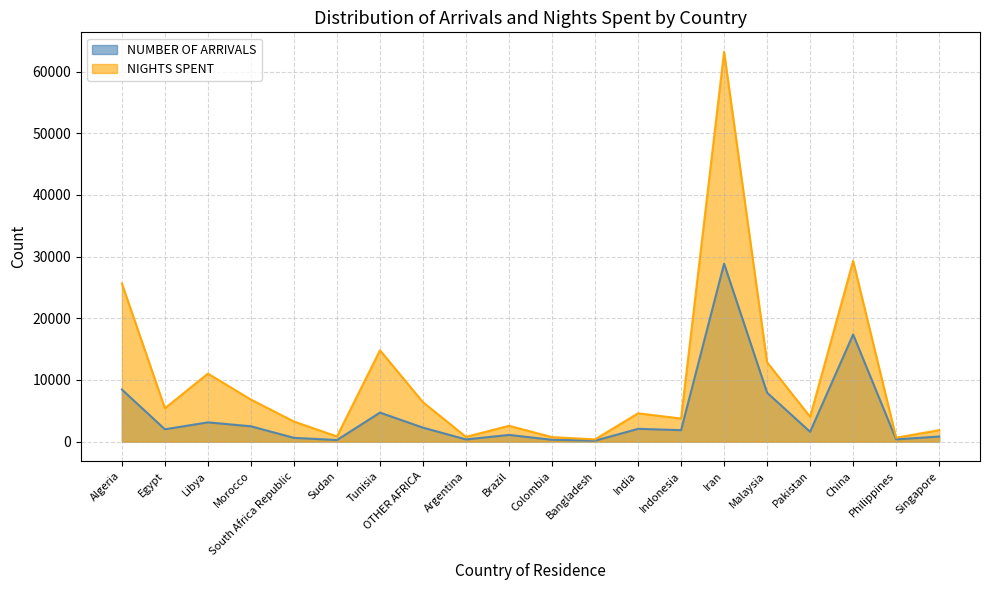

The value of NIGHTS SPENT at China is 17207. True or false?

False